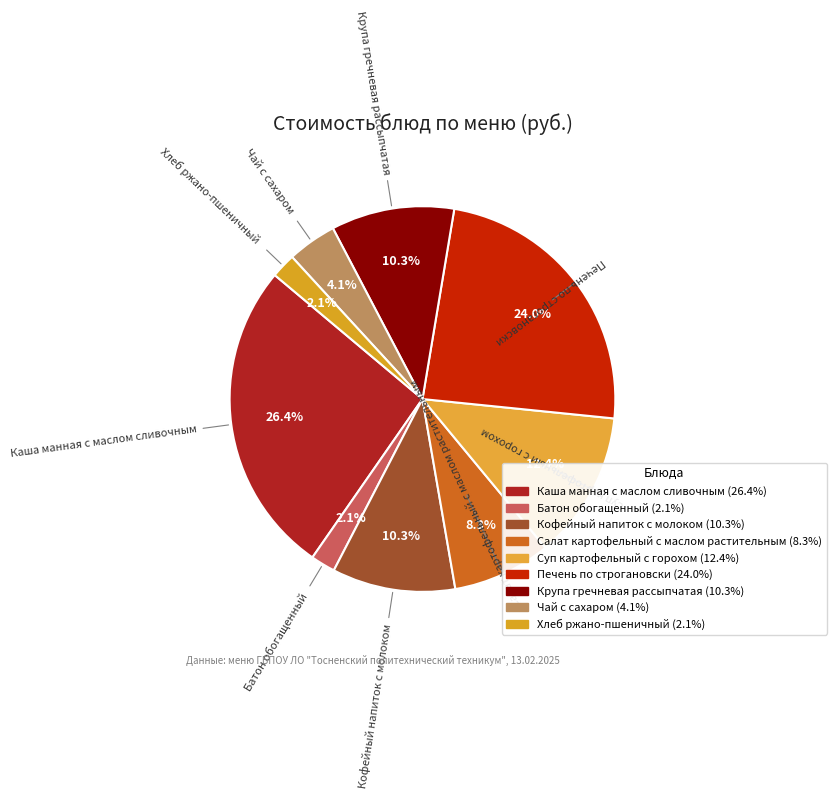

What is the ratio of the value at Кофейный напиток с молоком to the value at Печень по строгановски?

0.4